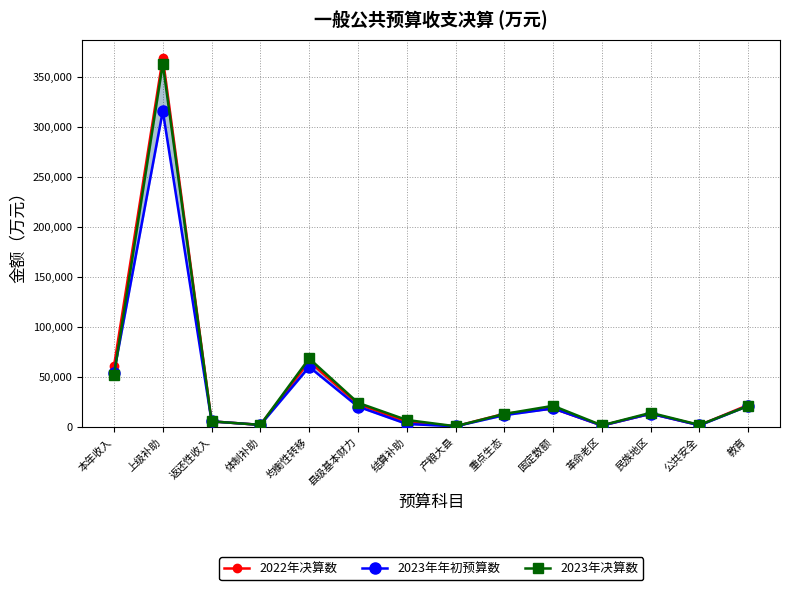

Rank the series by their maximum value, from lowest to highest.

2023年年初预算数, 2023年决算数, 2022年决算数